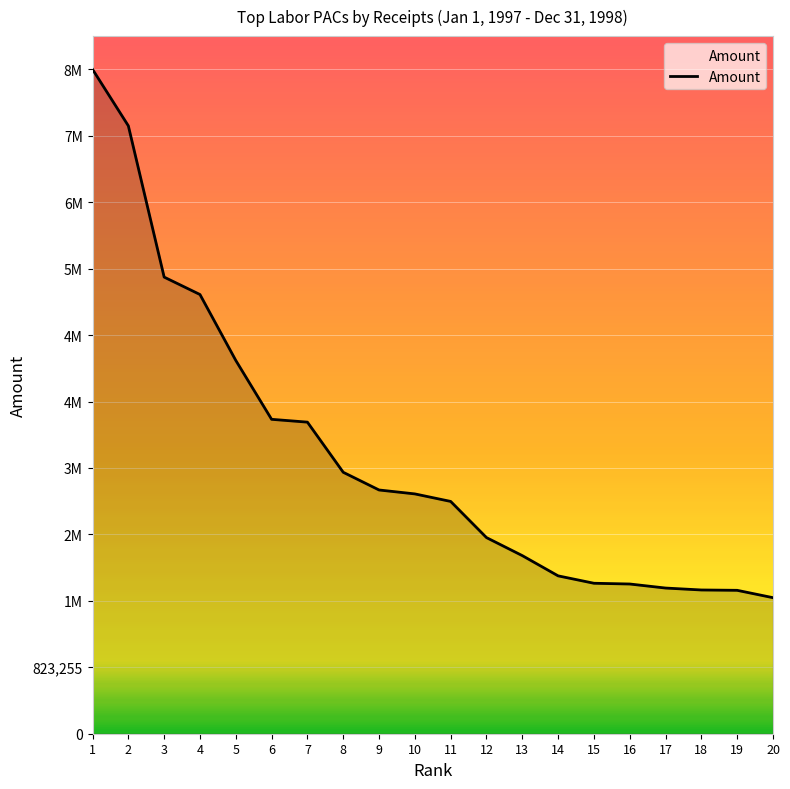

What value does the data have at 7?

3860831